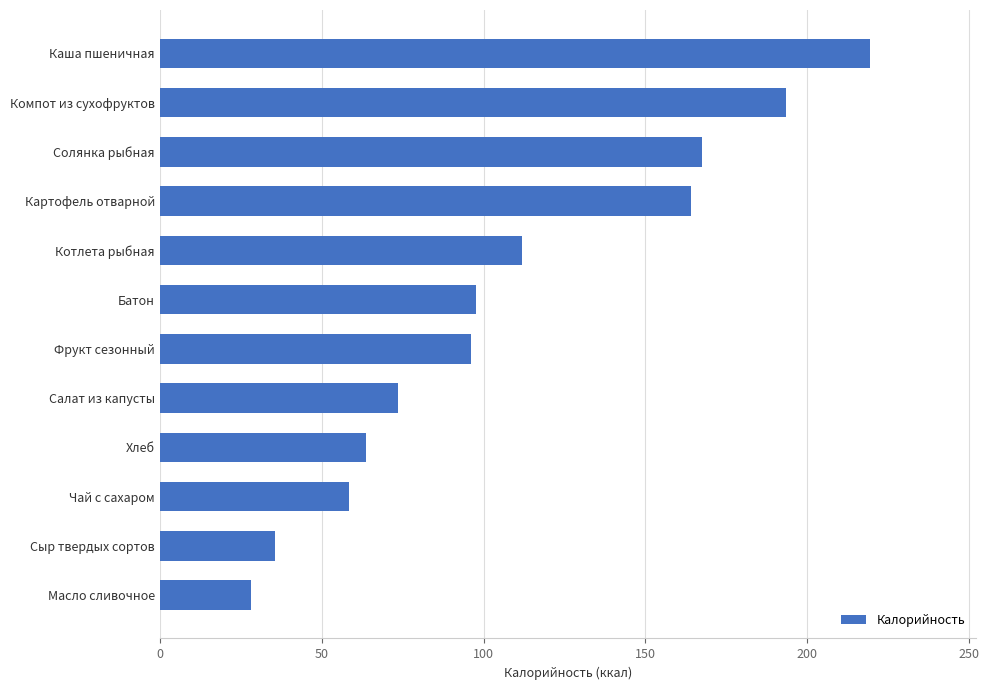

What is the change in value from Чай с сахаром to Хлеб?

+5.2